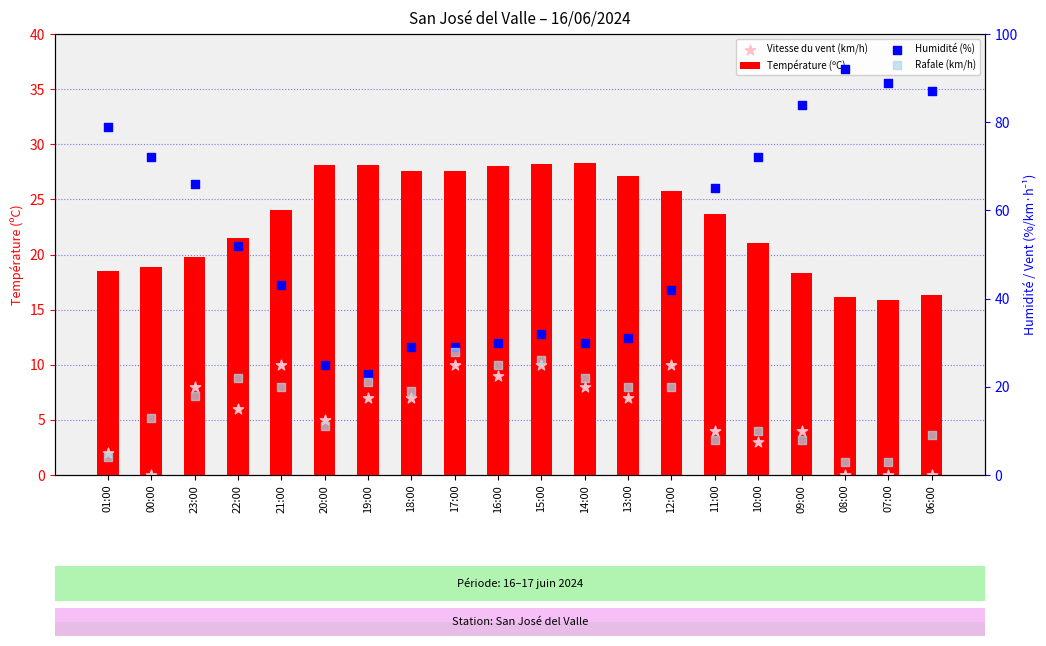

Which series has the largest total across all categories?

Humidité (%)